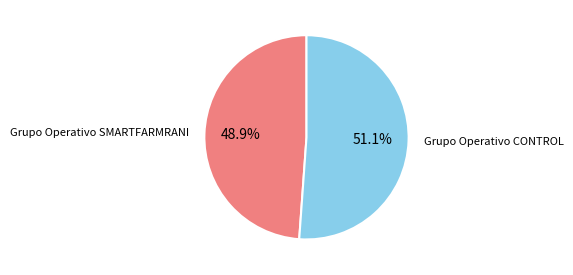

How many slices are in this pie chart?

2